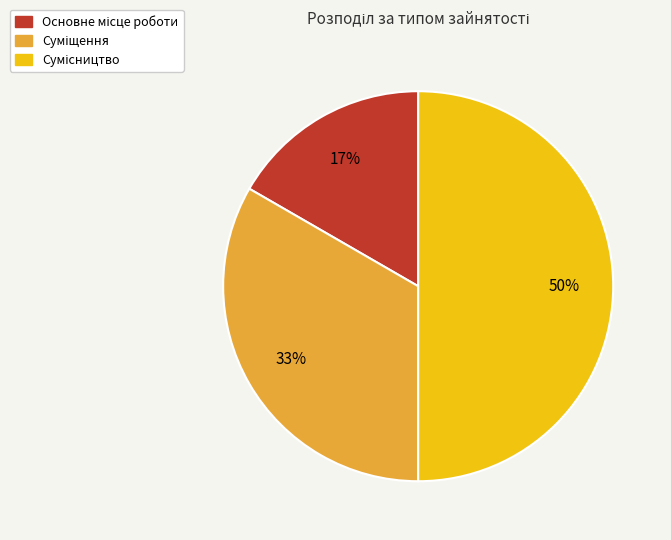

To the nearest percent, what is the average slice percentage?

33%